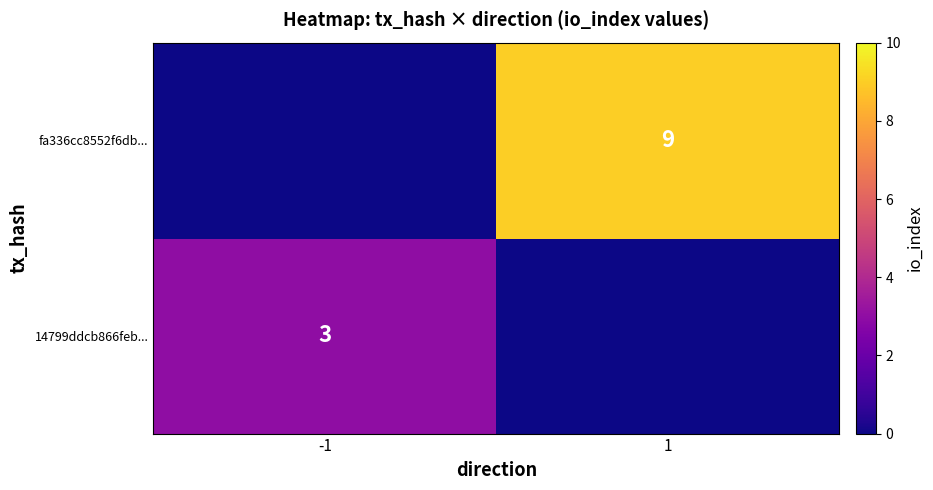

The 14799ddcb866feb... series shows 3 at -1. True or false?

True